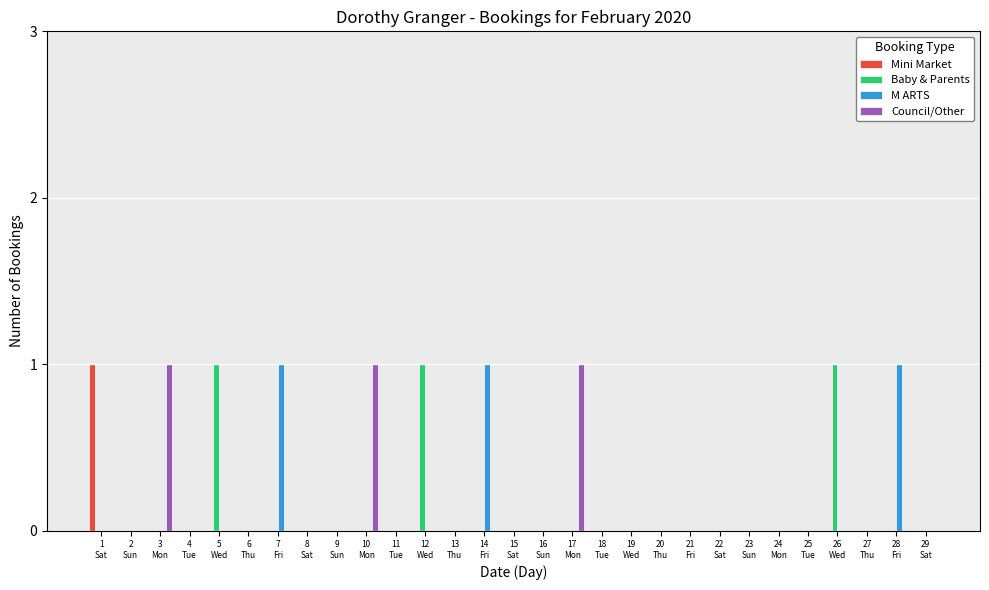

Is it true that M ARTS equals 1 at 7
Fri?

True